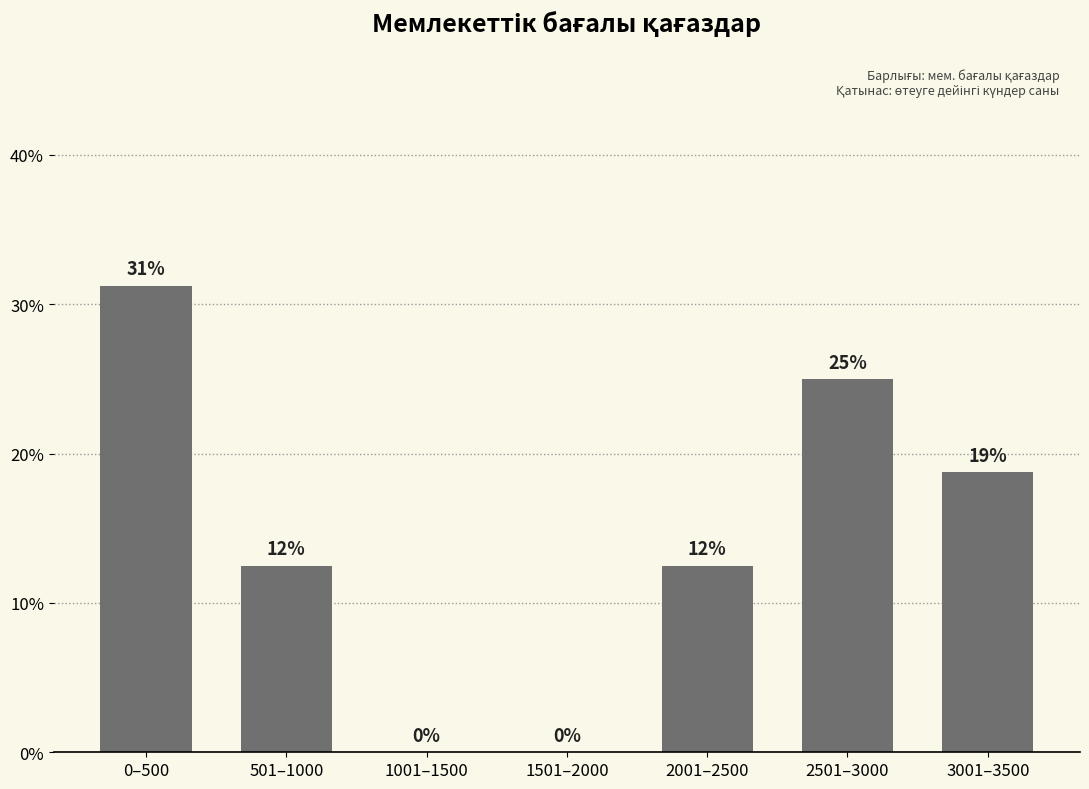

The chart shows a value of -15.5 at 1501–2000. True or false?

False